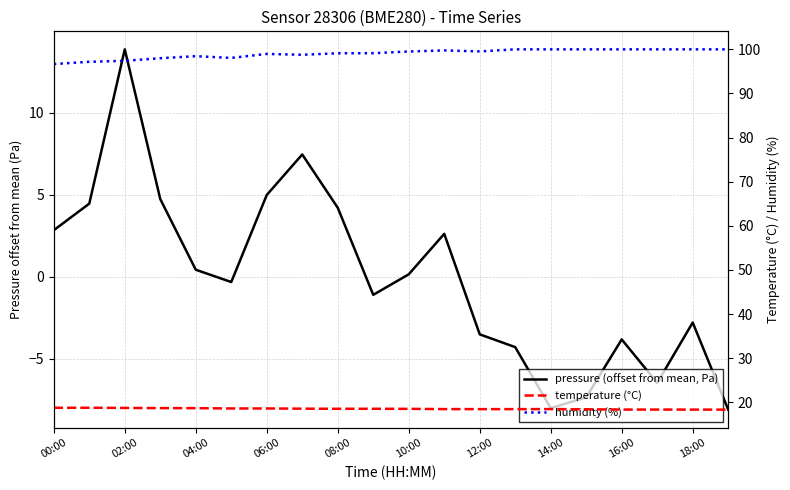

What is the sum of all temperature (°C) values?

370.9